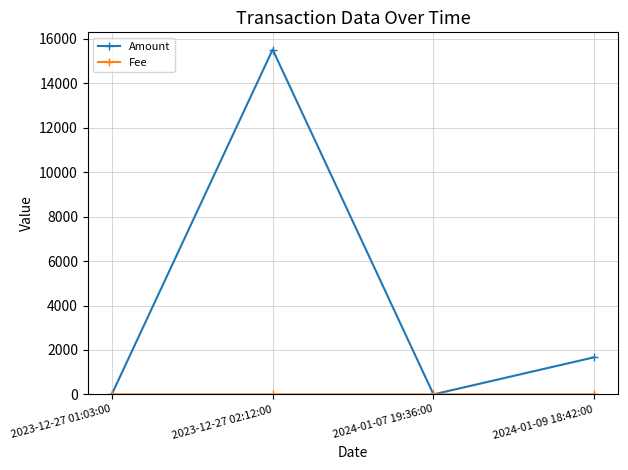

Which series has the largest total across all categories?

Amount